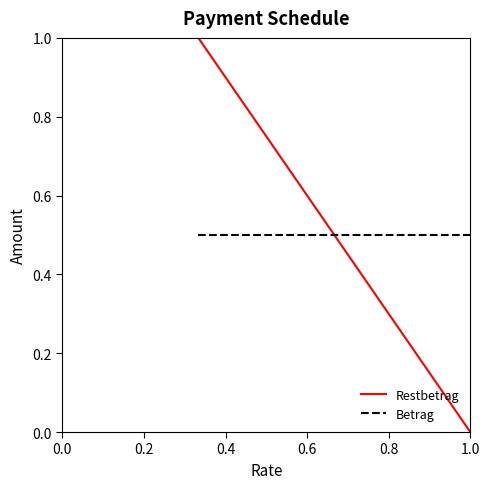

What is the minimum value for Betrag?

0.5